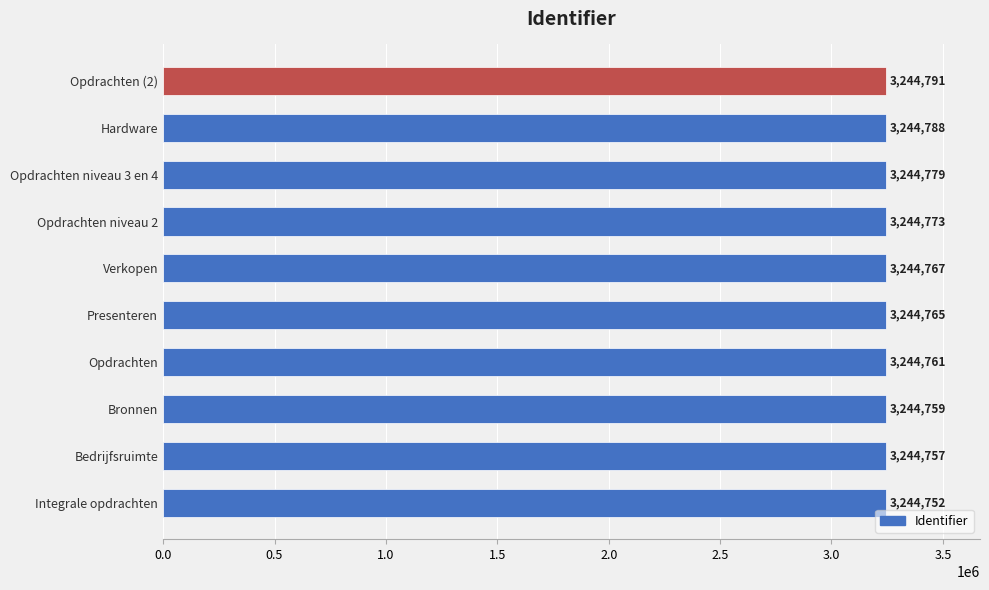

Where is the data nearest to the value 3244771?

Opdrachten niveau 2